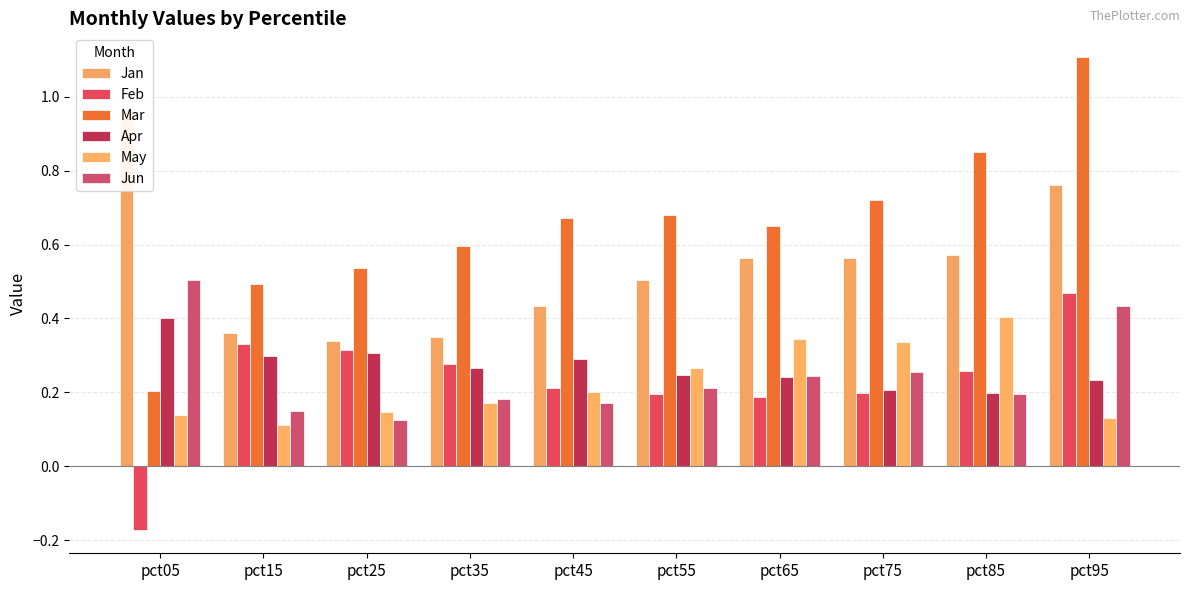

Count the Jun values in the range 0 to 1.

10